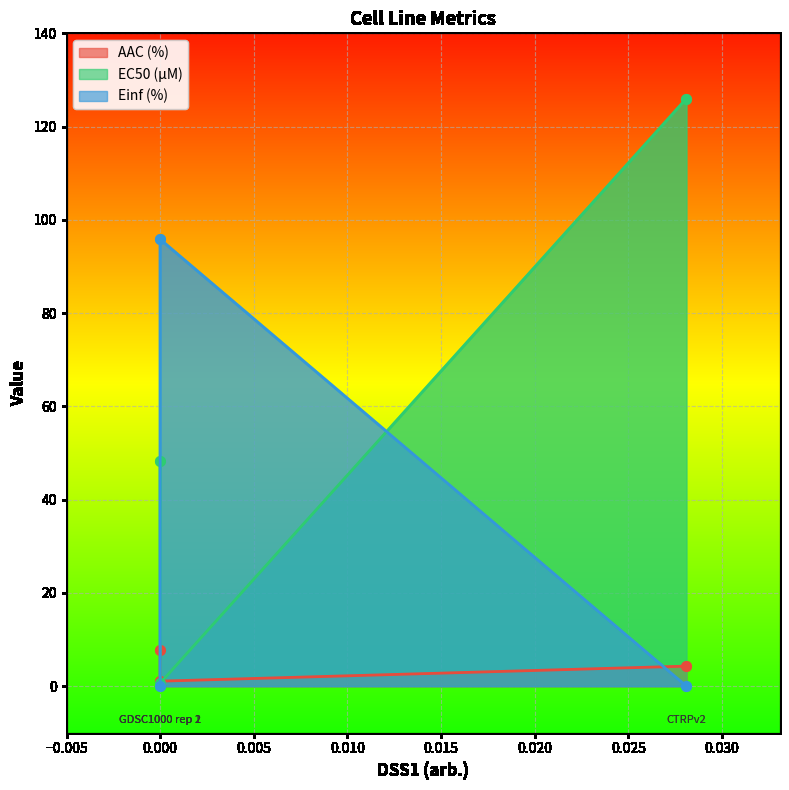

Where is AAC (%) nearest to the value 4?

CTRPv2